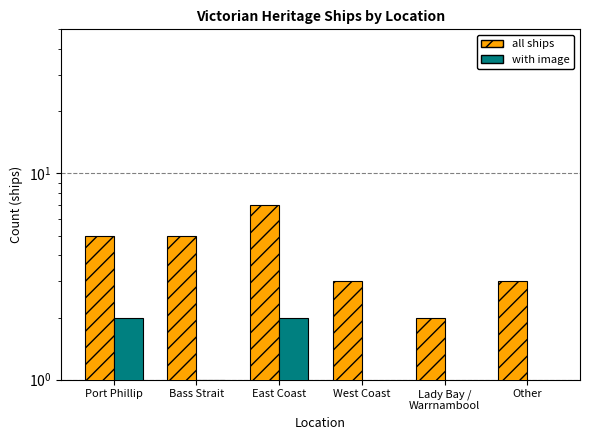

List the labels in order of all ships value, largest first.

East Coast, Port Phillip, Bass Strait, West Coast, Other, Lady Bay /
Warrnambool